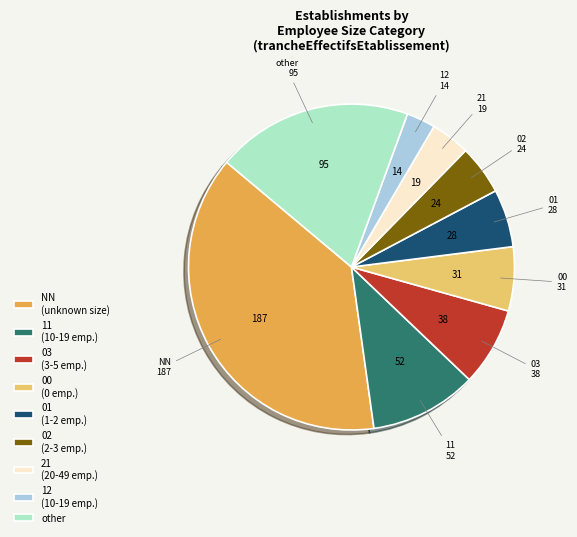

Which slice is the largest?

NN